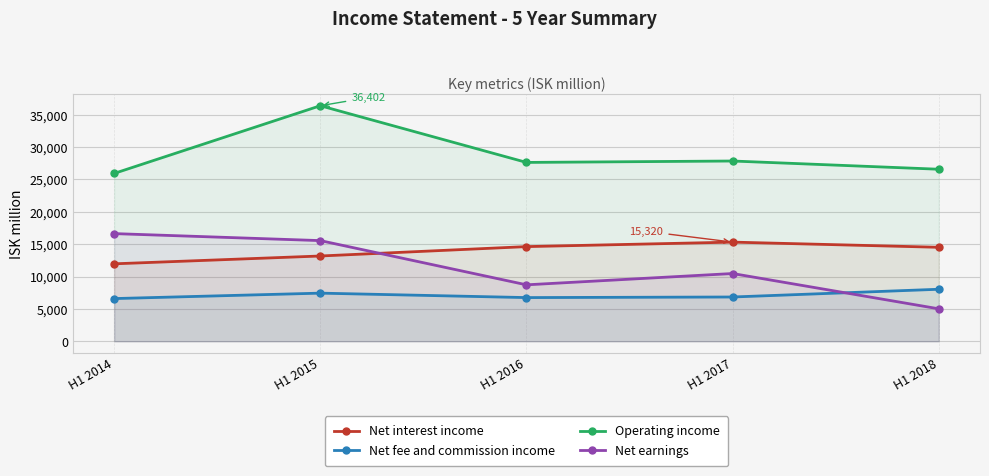

The Net interest income series shows 8278 at H1 2018. True or false?

False